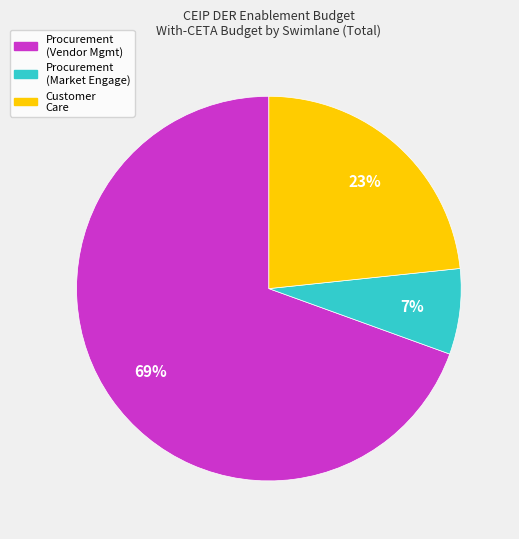

How many segments does this pie chart have?

3